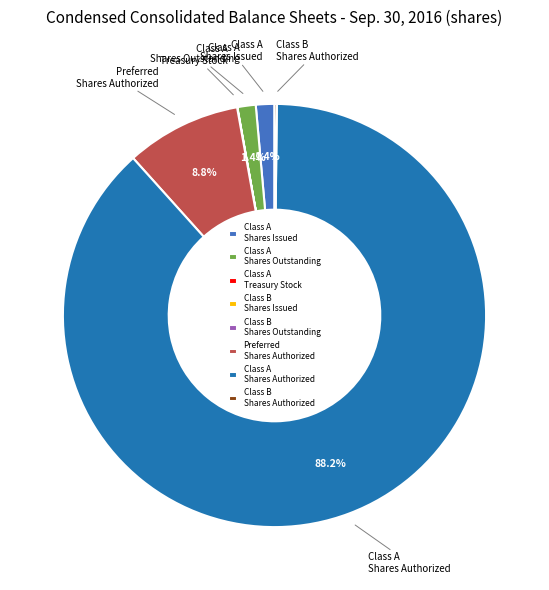

Which slice is the largest?

Class A Shares Authorized